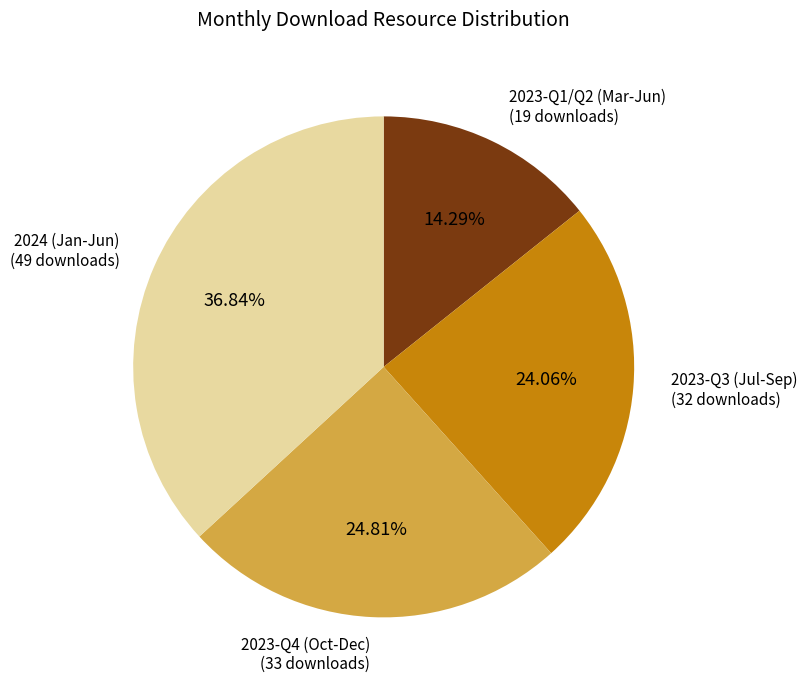

How many slices are in this pie chart?

4